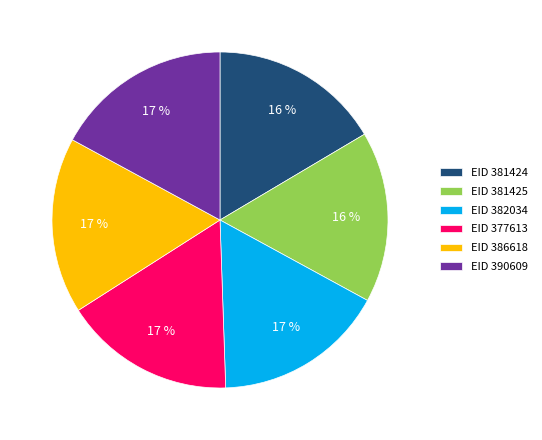

Approximately how many times larger is the value at EID 390609 compared to EID 382034?

1.0